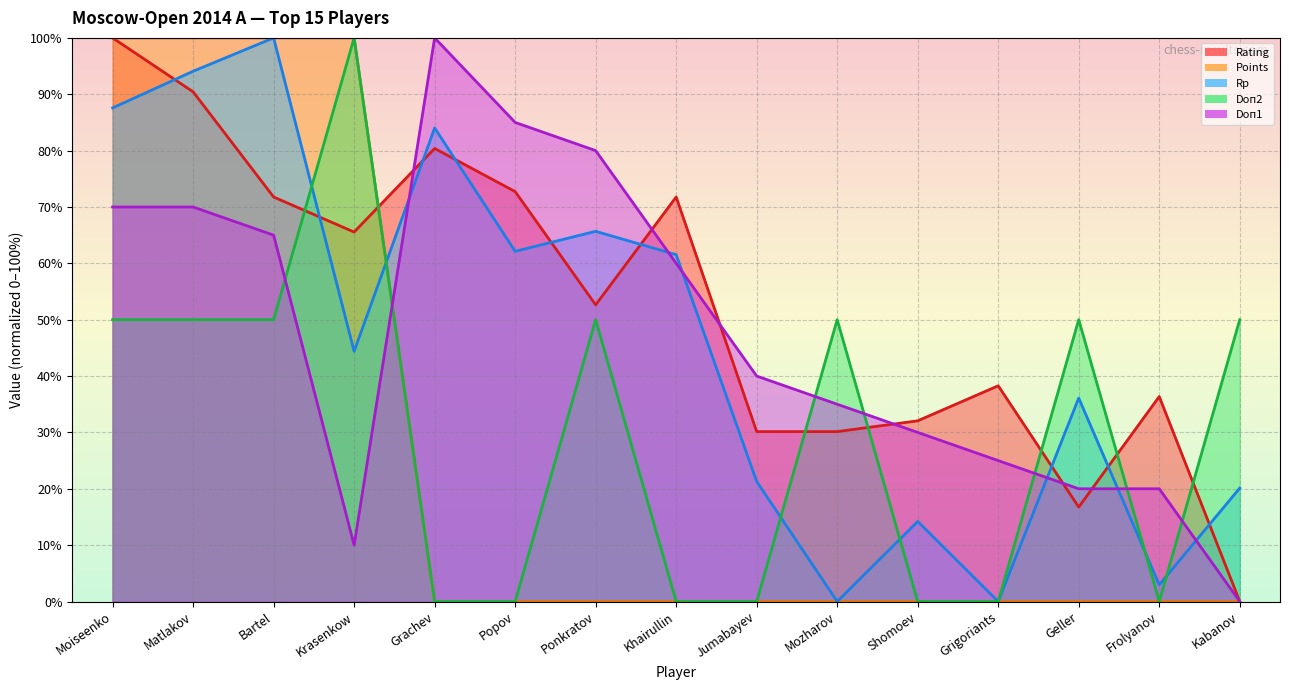

How many lines are shown in the chart?

5